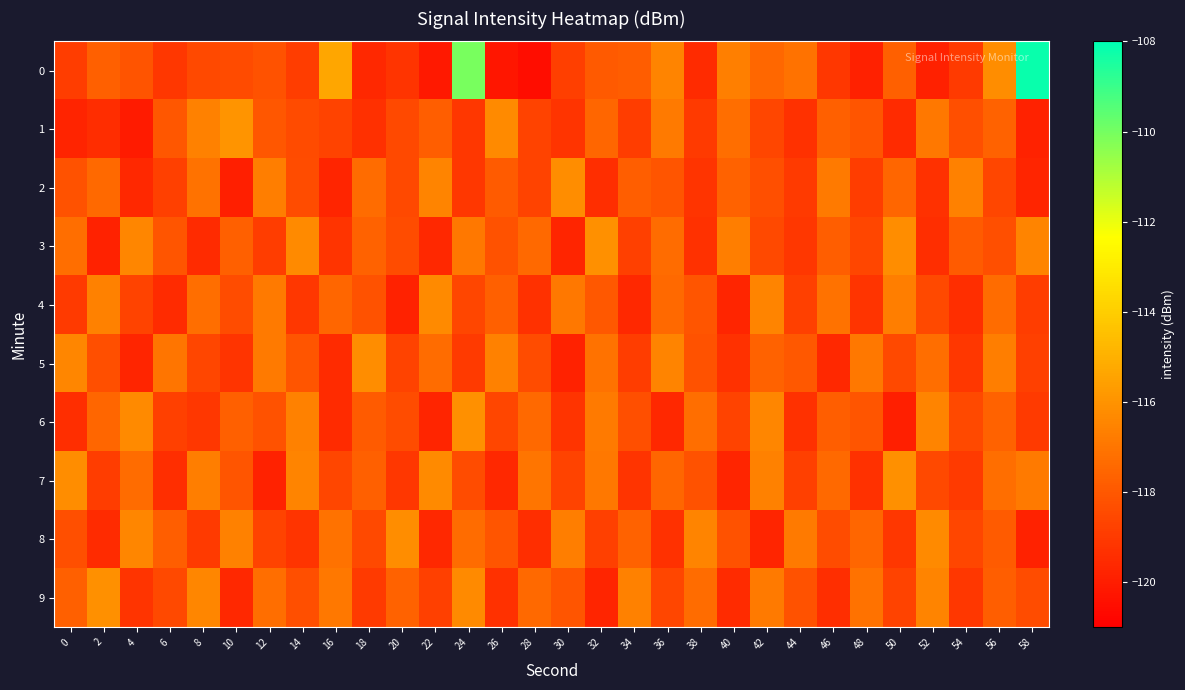

At how many categories does at least one series exceed -110?

1